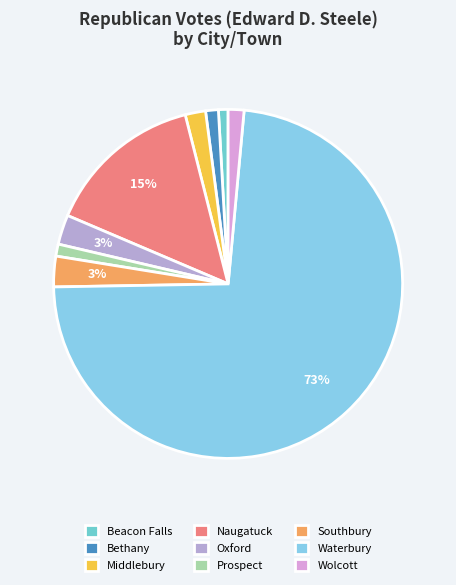

Do Wolcott and Oxford together represent more than half of the pie?

No